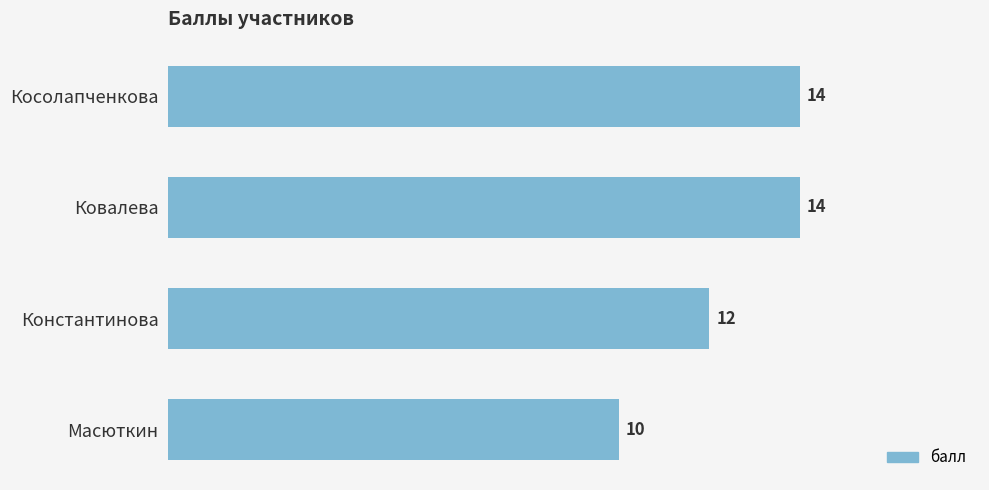

Reading bottom to top, list all the values displayed in this chart.

10	12	14	14